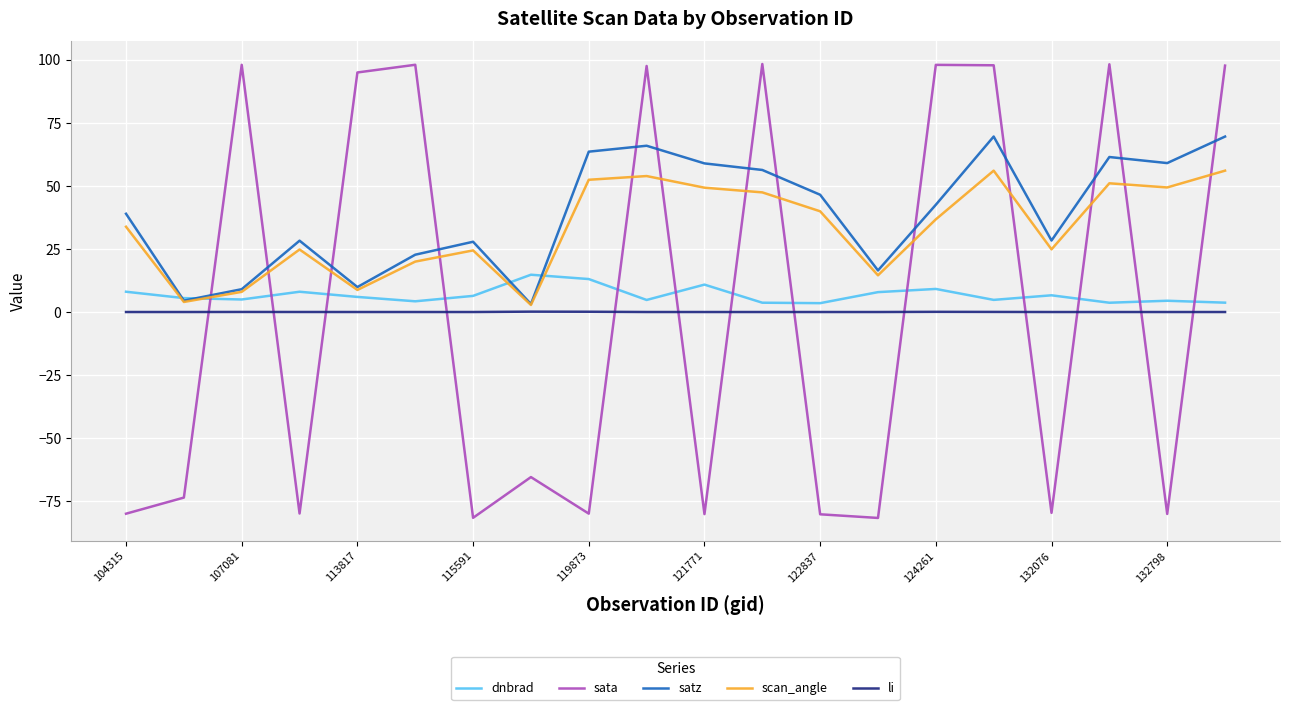

What is the highest value of the sata series?

98.2